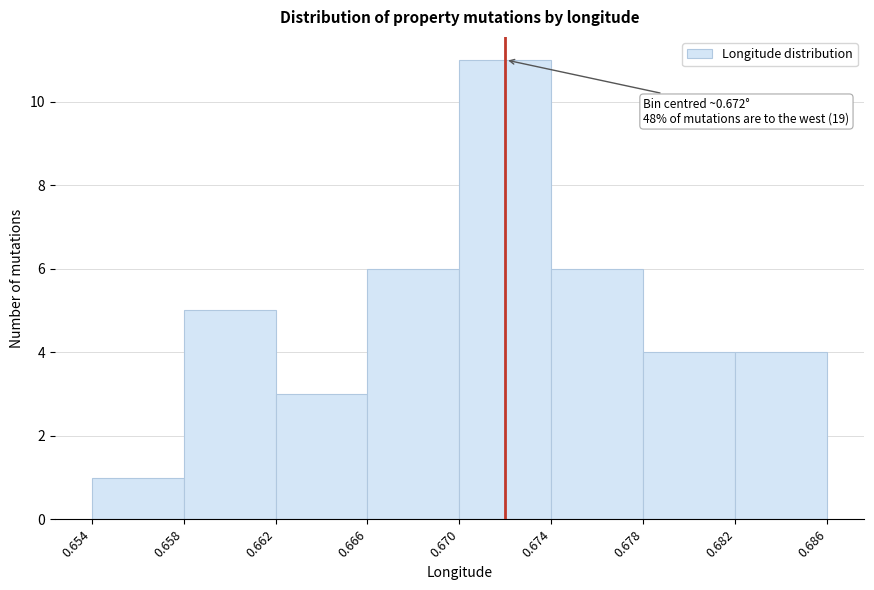

Which range on the x-axis has the tallest bar?

0.670 to 0.674